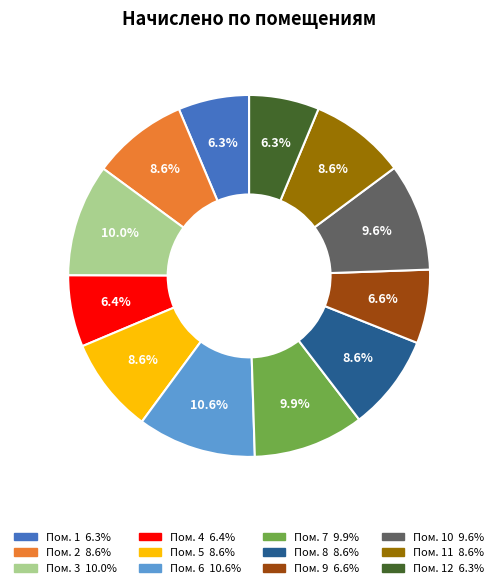

Is there a majority slice in this chart?

No